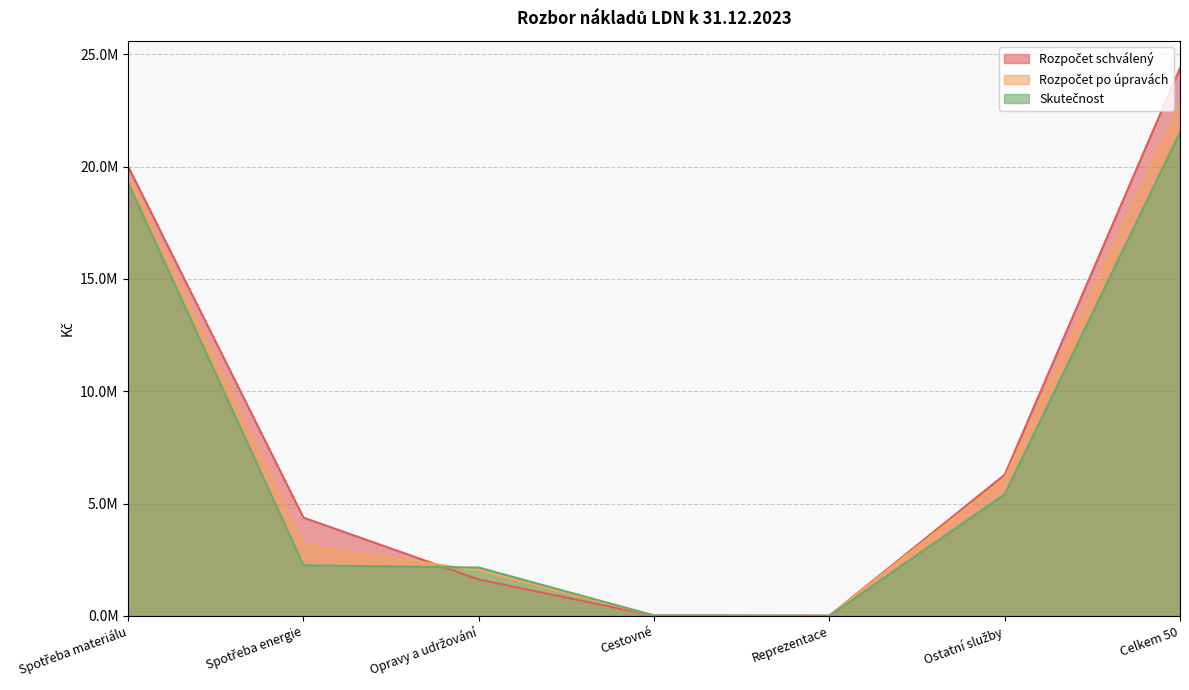

Read the Rozpočet po úpravách value at Cestovné.

20000.0